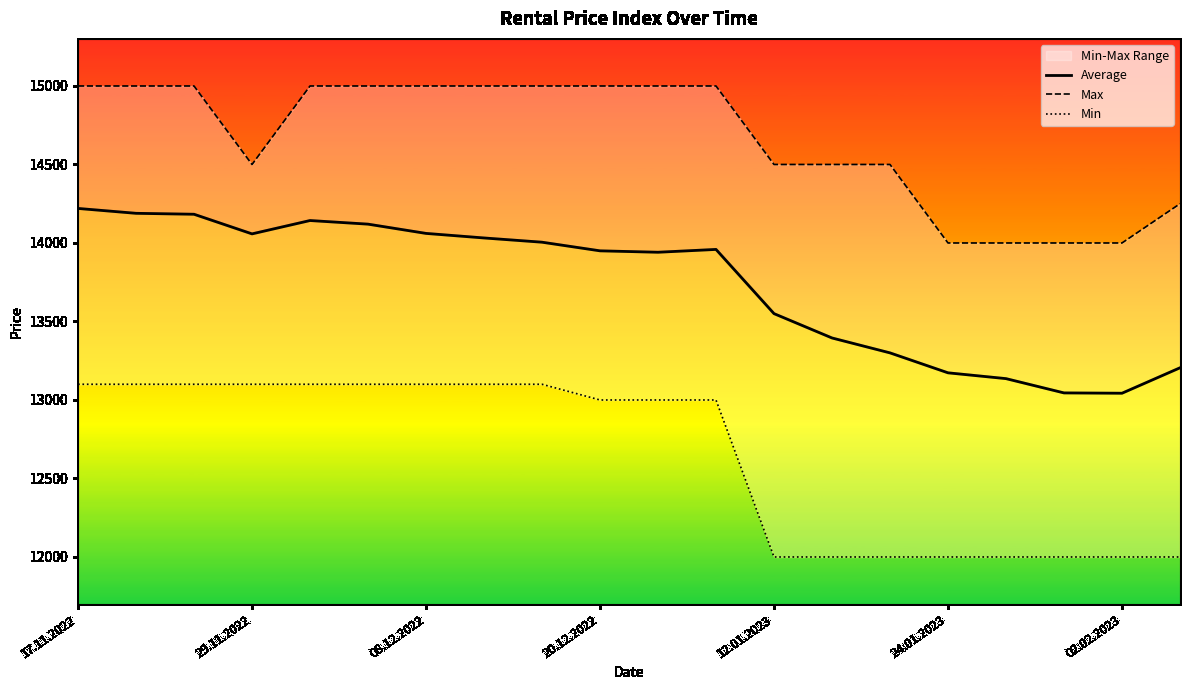

What is the difference between the second highest and second lowest values in the Max series?

1000